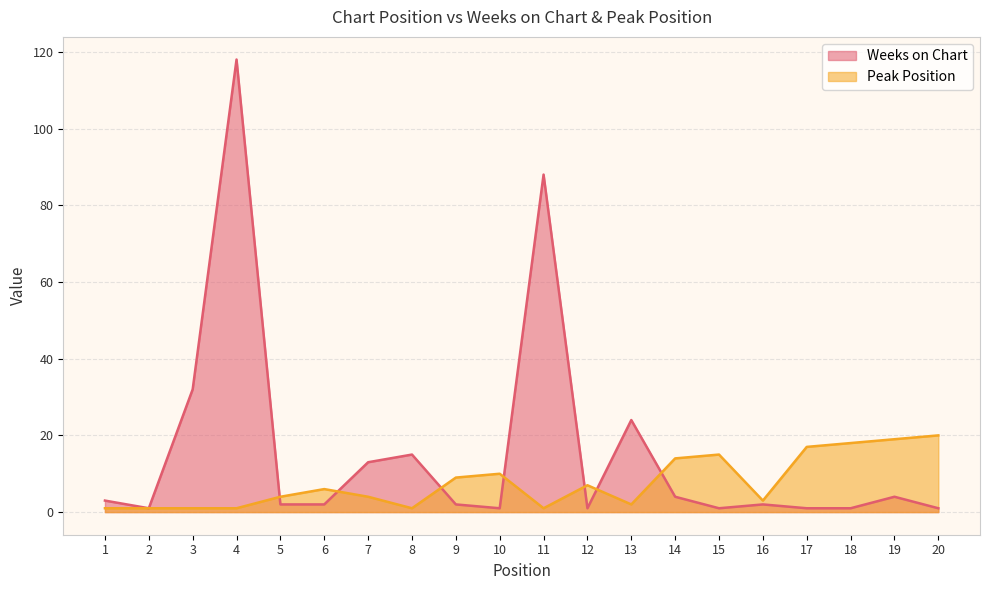

Which category has the highest value in the Peak Position series?

20